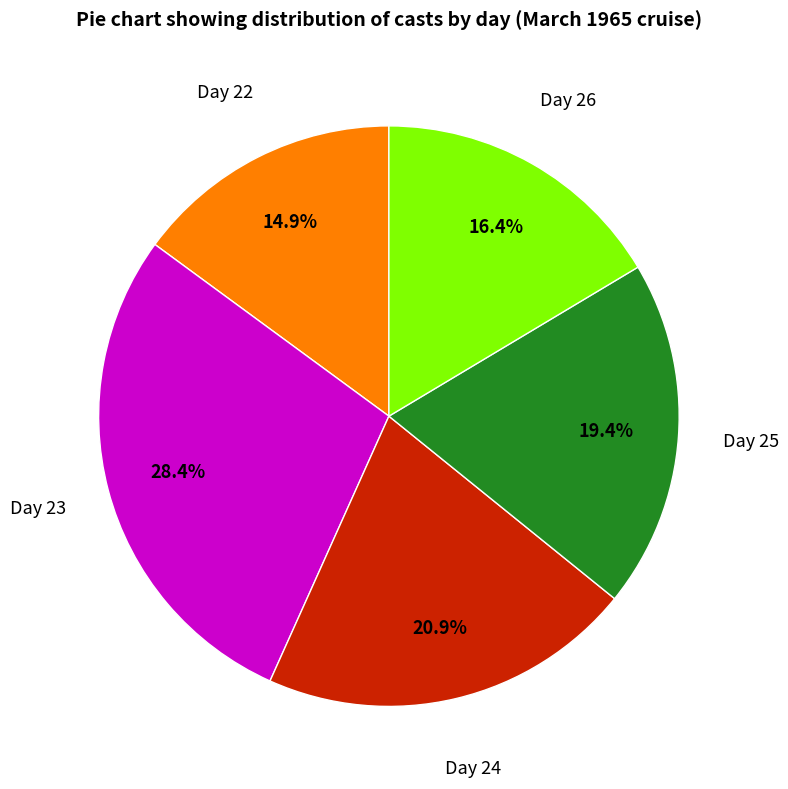

Is it true that Day 25 is 19% of the pie?

True